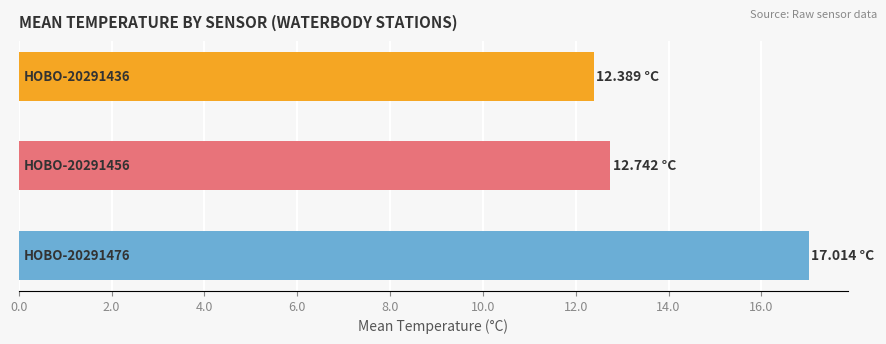

What is the sum of all values?

42.1